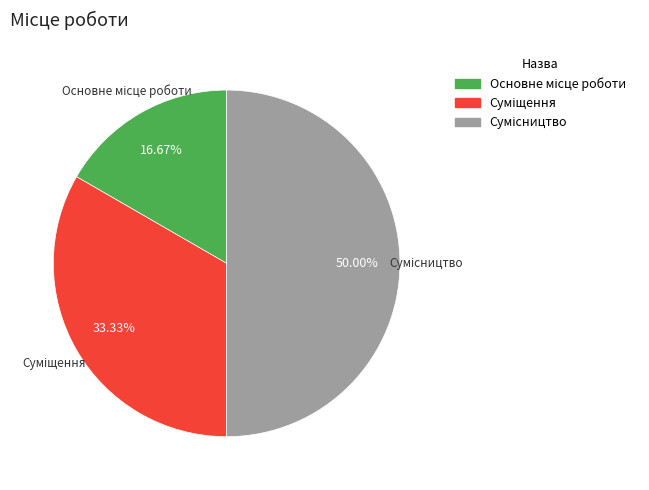

Is there any slice that represents more than half of the pie?

No